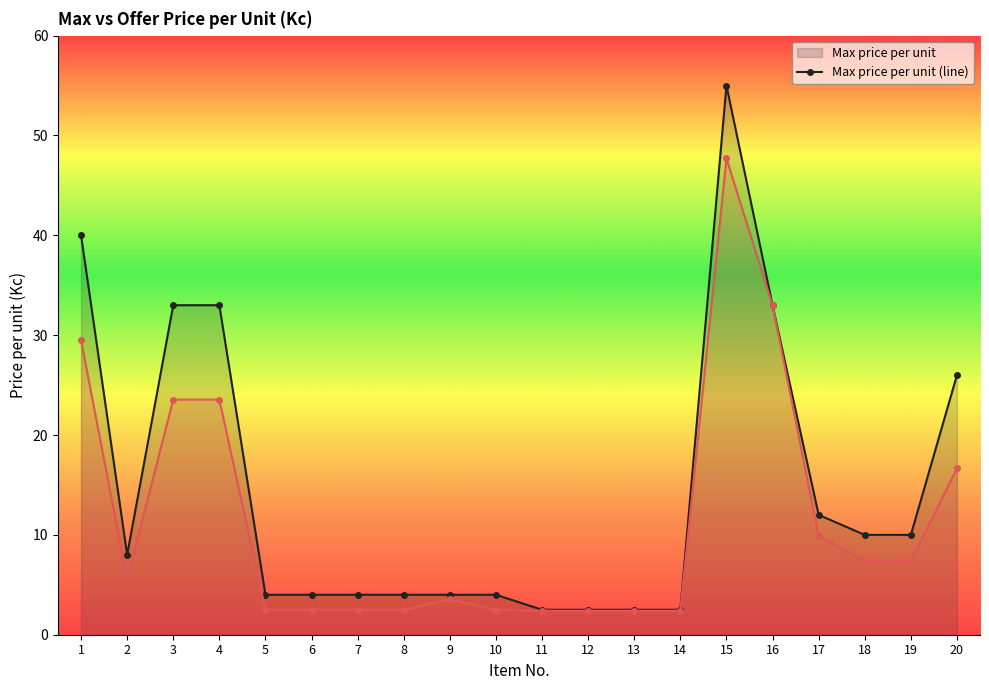

Reading right to left, what are all the values shown in this chart?

Max price per unit (line): 26.0	10.0	10.0	12.0	33.0	55.0	2.5	2.5	2.5	2.5	4.0	4.0	4.0	4.0	4.0	4.0	33.0	33.0	8.0	40.0
Offer price per unit (line): 16.6	7.4	7.4	9.9	33.0	47.7	2.4	2.4	2.4	2.4	2.5	3.5	2.5	2.5	2.5	2.5	23.6	23.6	5.5	29.5